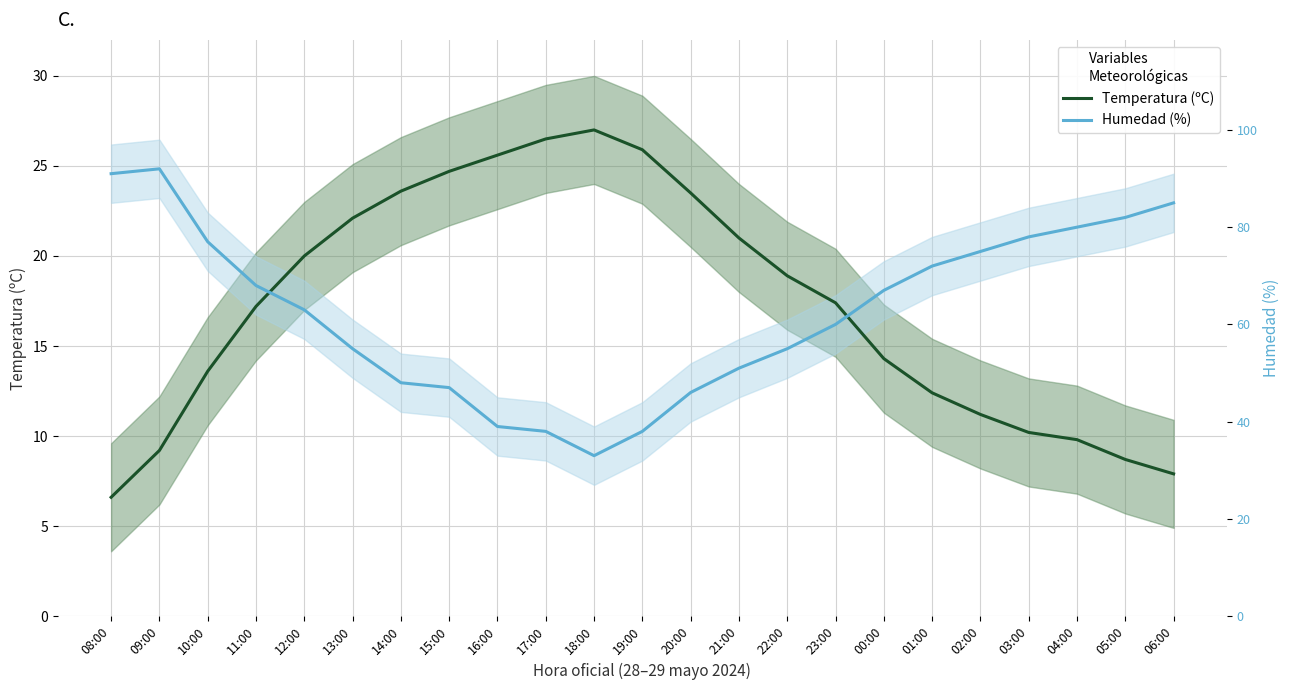

At which label does Temperatura (ºC) reach its peak?

18:00